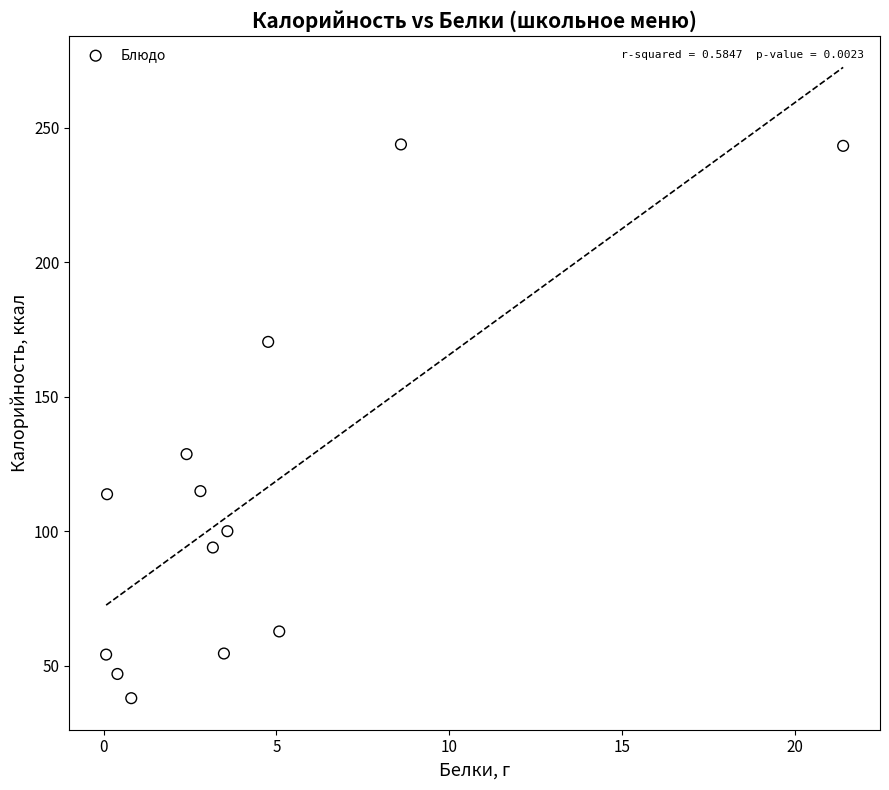

What Y value in the scatter plot is closest to 140?

128.7